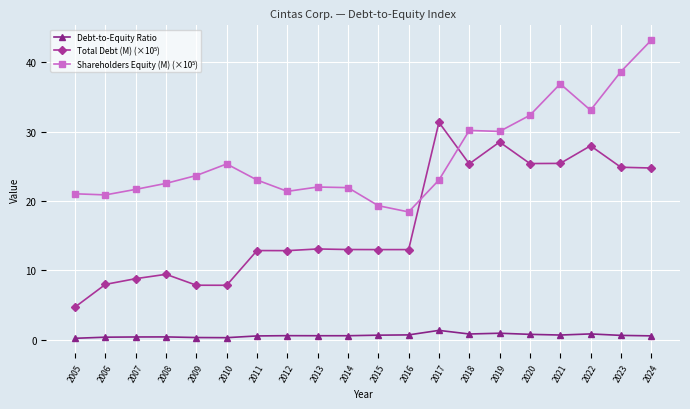

What is the total value across all series at 2019?

59.5